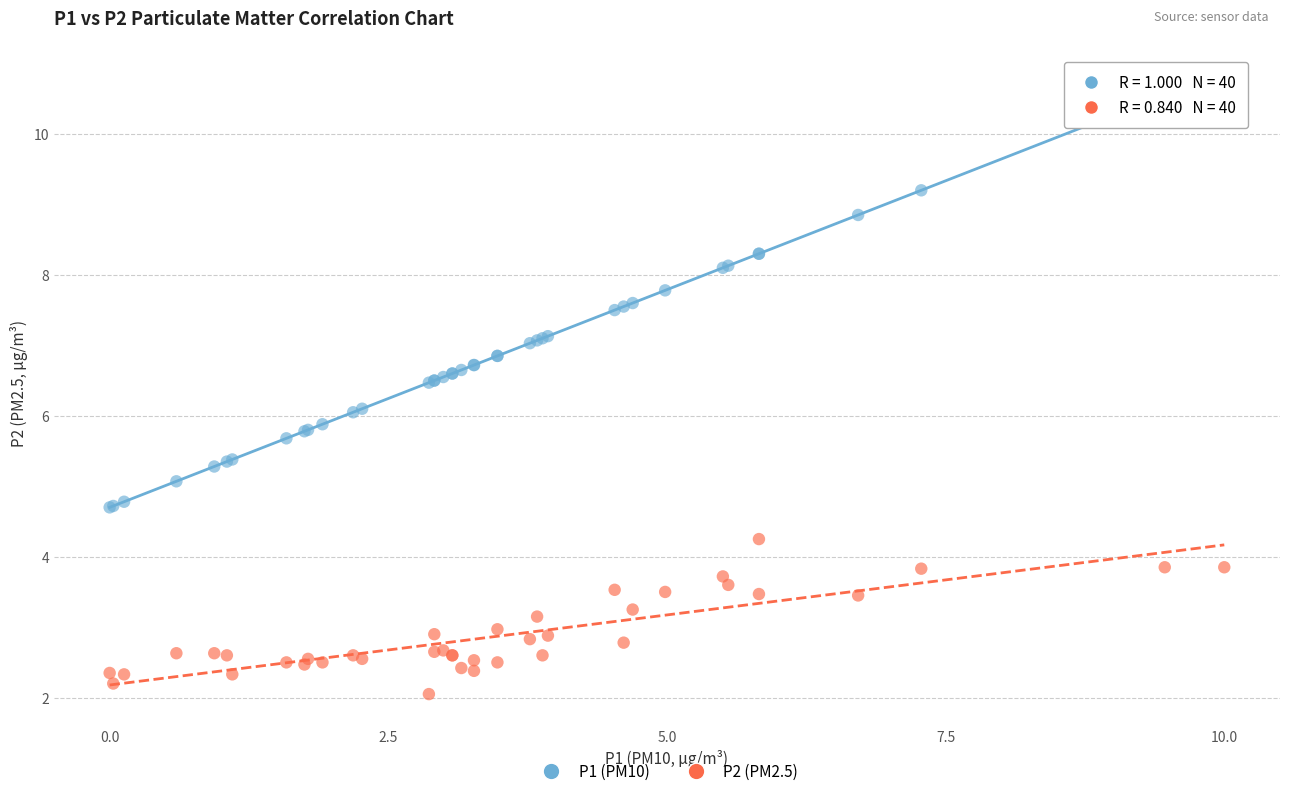

Which series contains the highest Y value?

P1 (PM10)